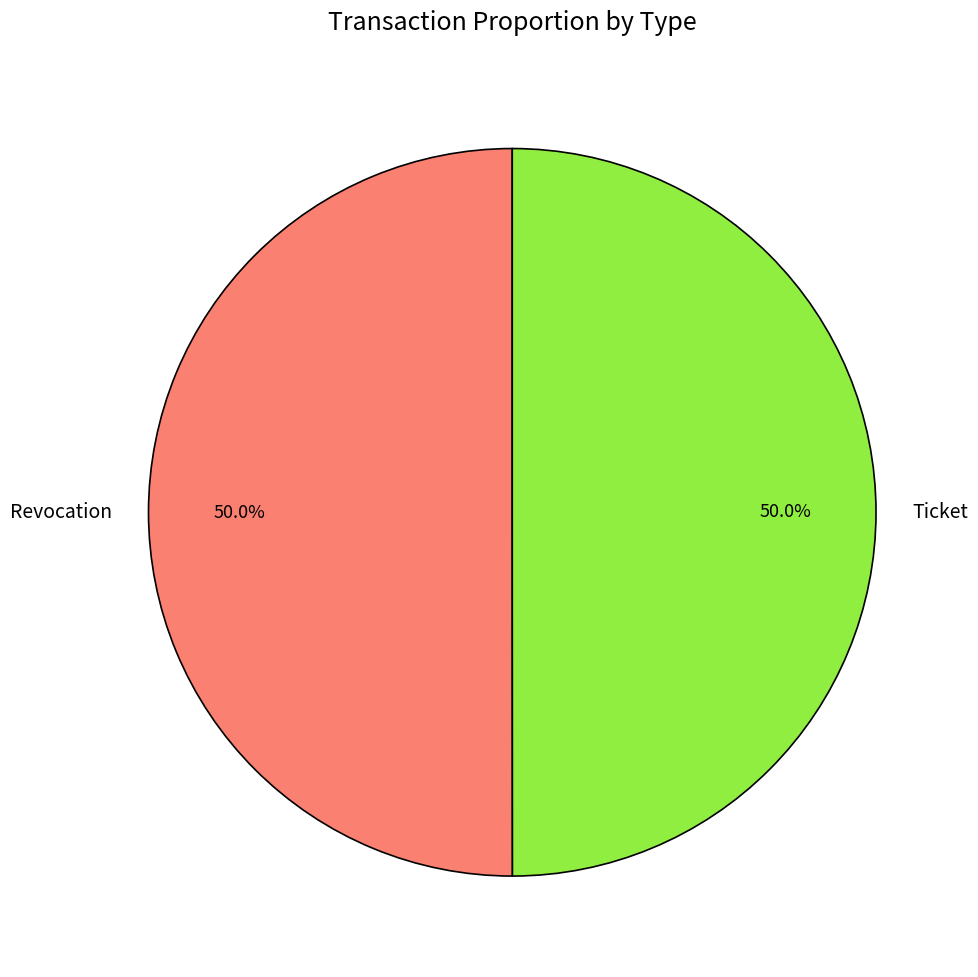

To the nearest percent, what is the average slice percentage?

50%